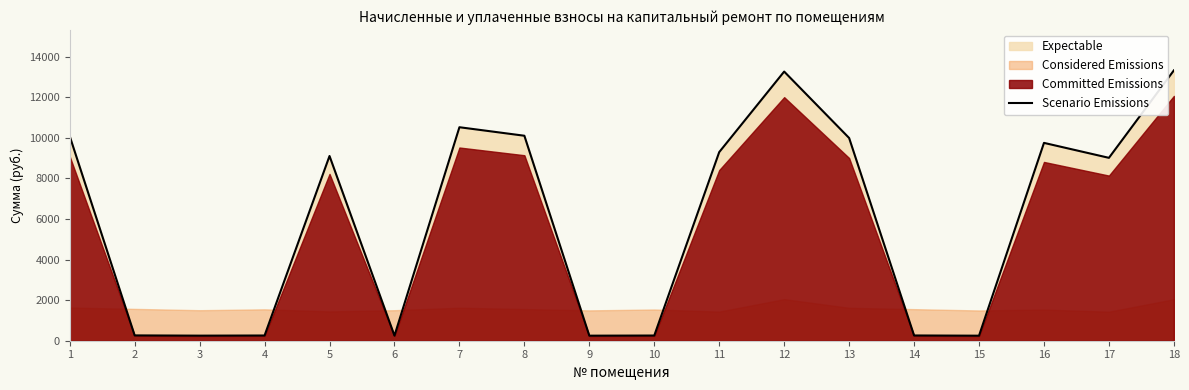

The chart shows a value of 12987.7 at 5. True or false?

False